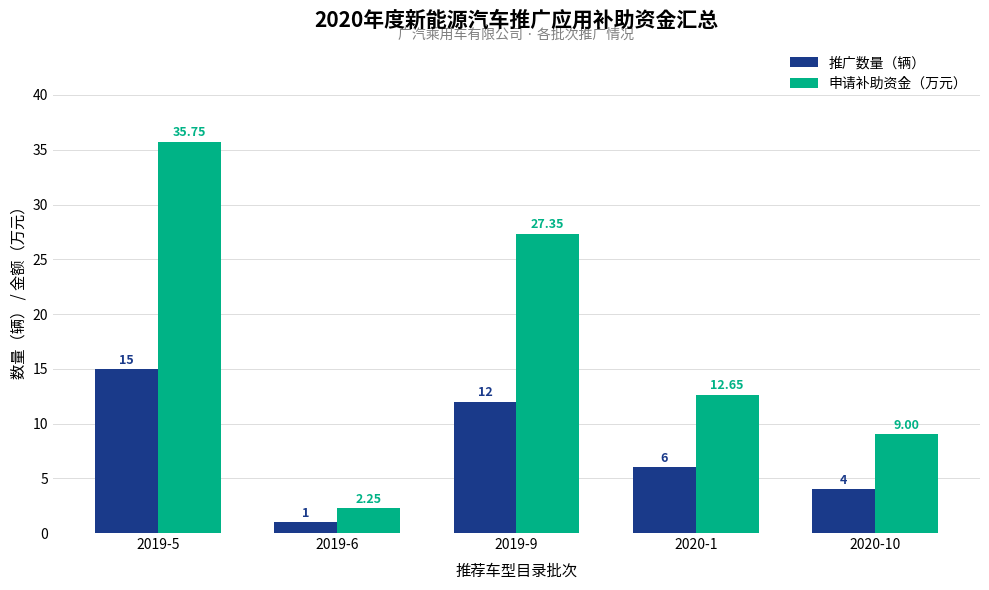

What is the difference between the 推广数量（辆） values at 2019-6 and 2020-1?

5.0